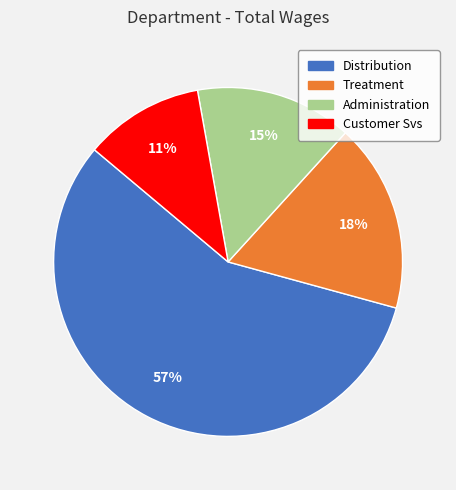

Which category has the smallest portion of the pie?

Customer Svs